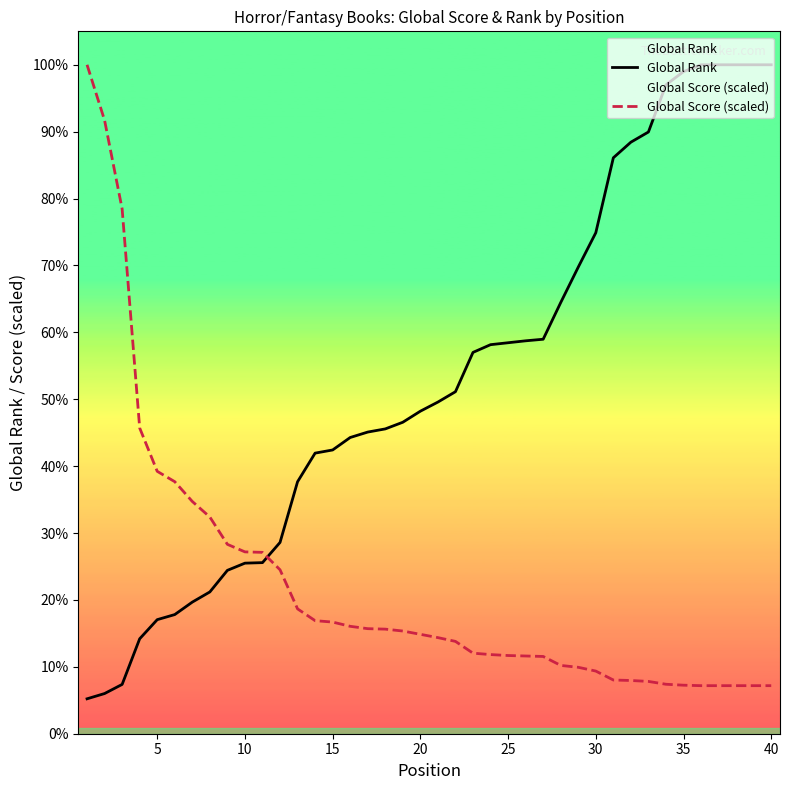

What is the average value of the Global Rank series?

2026.0